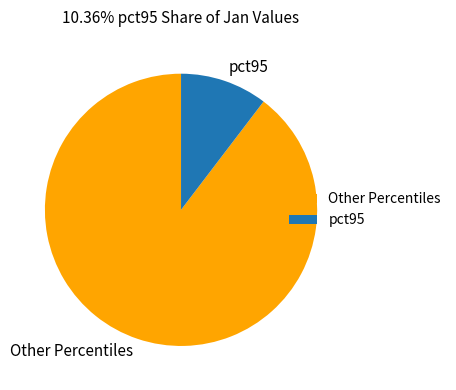

Is it true that Other Percentiles is 83% of the pie?

False